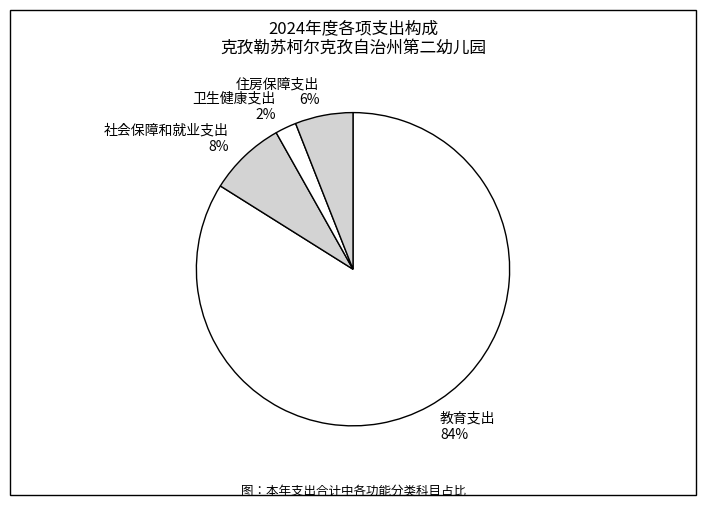

Between 社会保障和就业支出 and 教育支出, which is larger?

教育支出